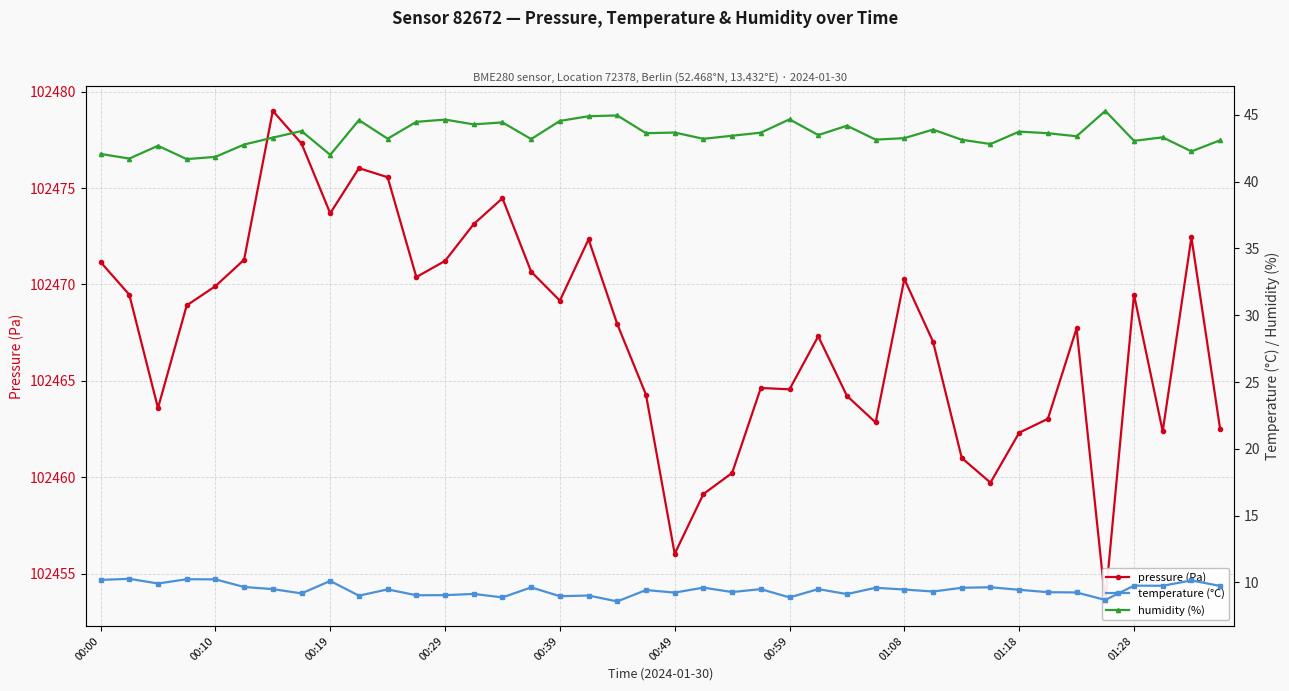

How many lines are shown in the chart?

3